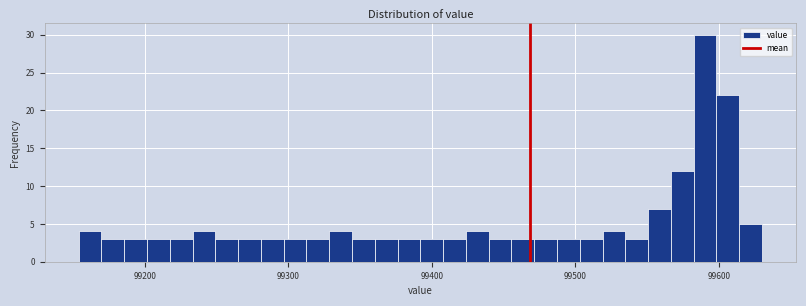

Read against the x-axis, roughly where is the centre of the tallest bar?

99590